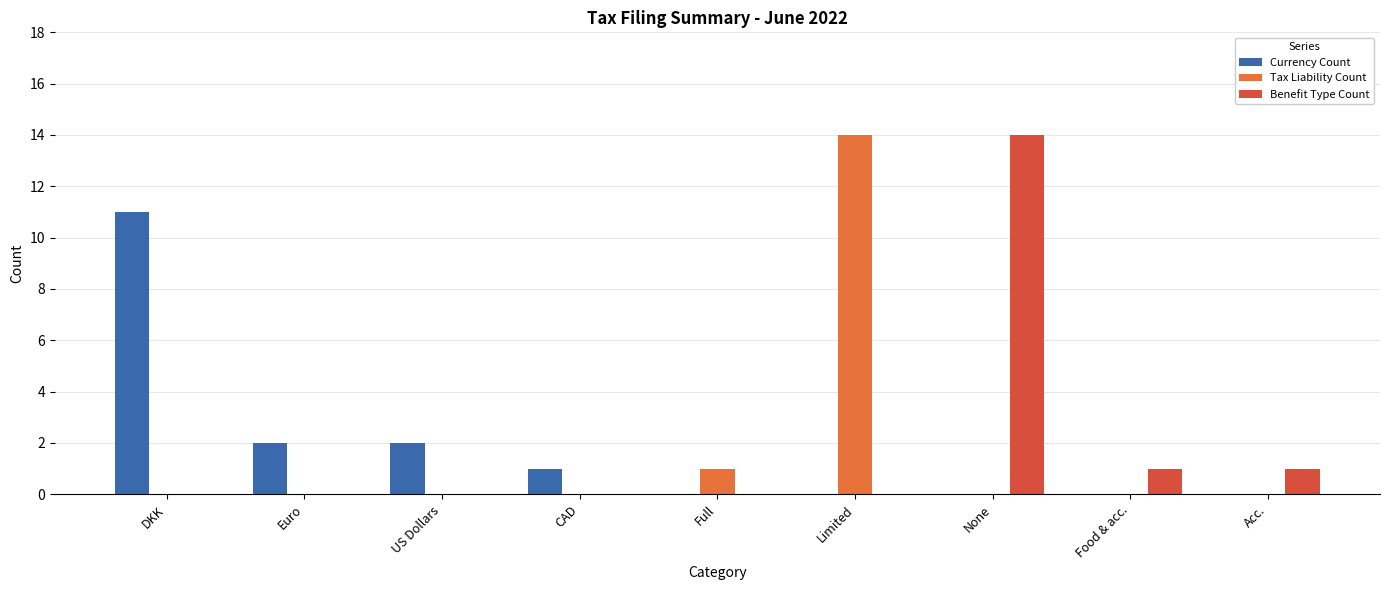

Which label corresponds to the smallest value in the chart?

Full